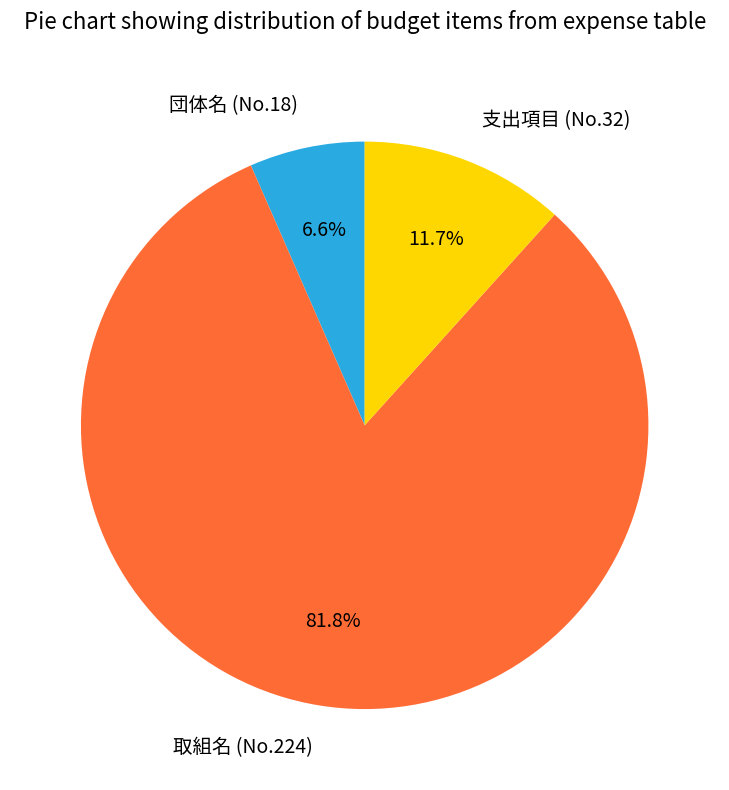

Which has a higher value, 支出項目 (No.32) or 団体名 (No.18)?

支出項目 (No.32)